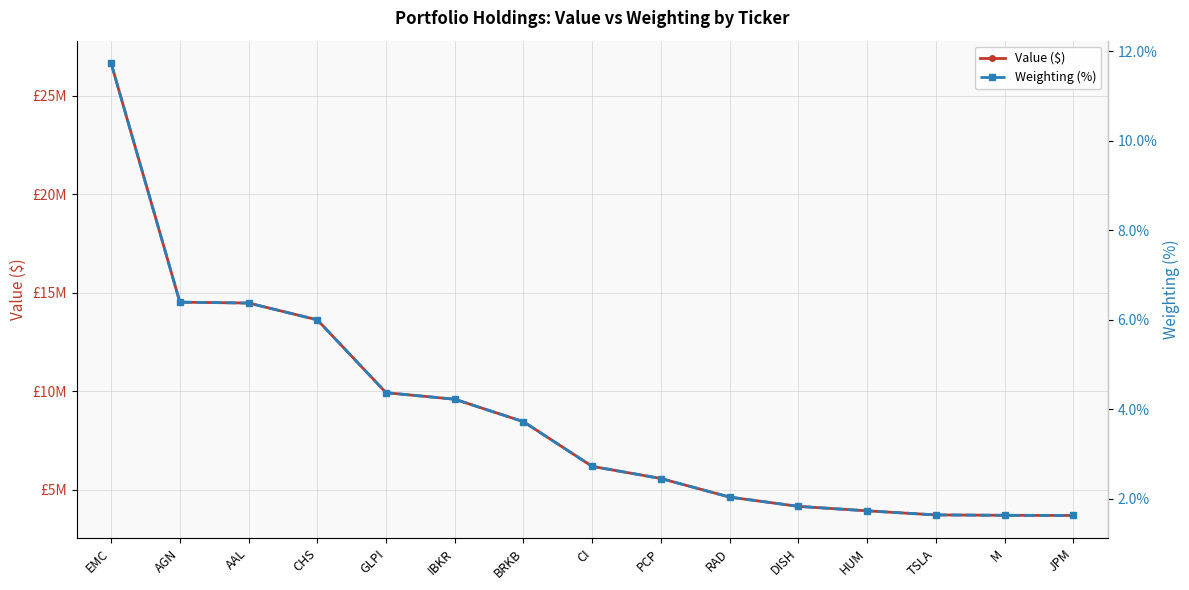

What is the approximate value of Weighting (%) at RAD?

2.0